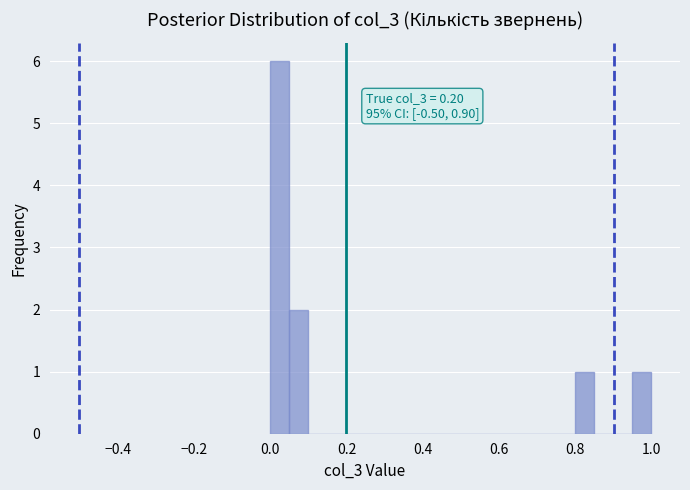

Read against the x-axis, roughly where is the centre of the tallest bar?

0.02